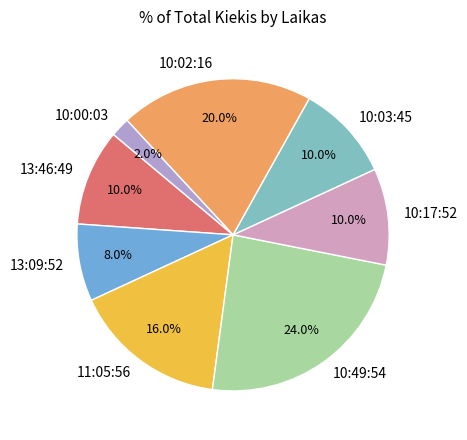

Is it true that 10:02:16 is 28% of the pie?

False